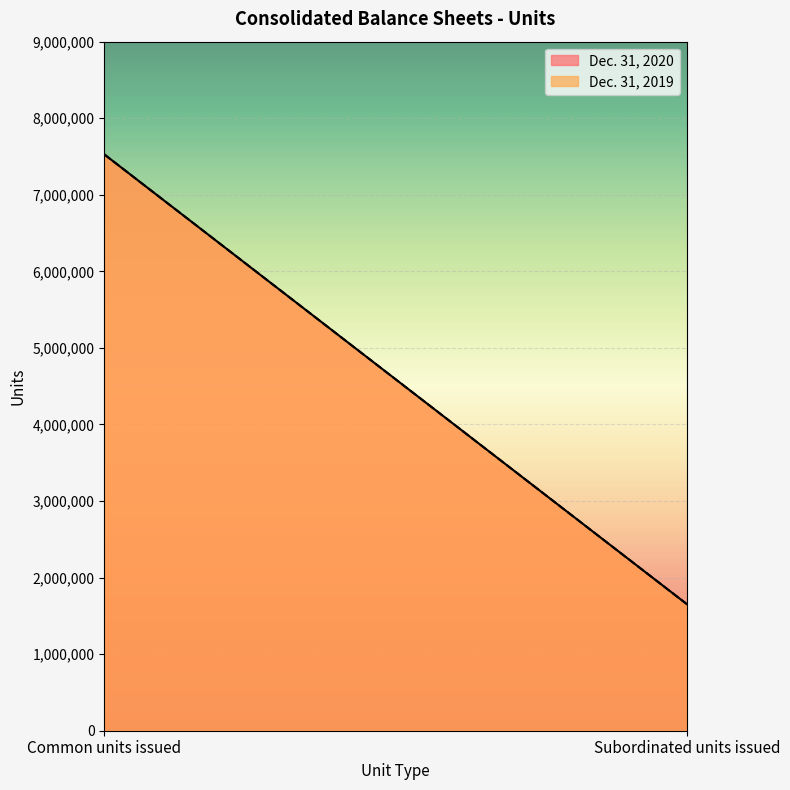

True or false: Dec. 31, 2019 has a value of 12425952 at Common units issued.

False